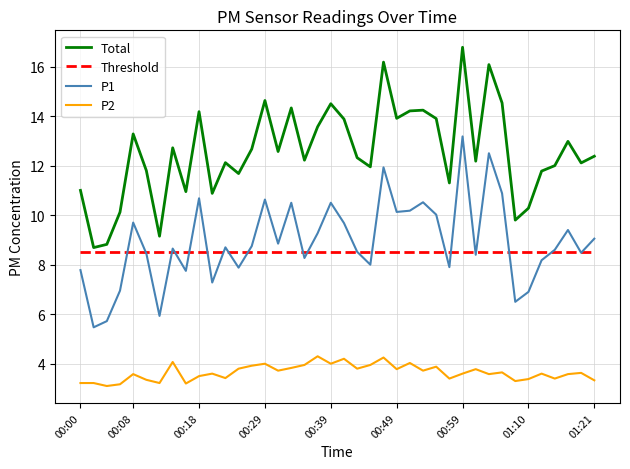

True or false: P1 and Total intersect in this chart.

False